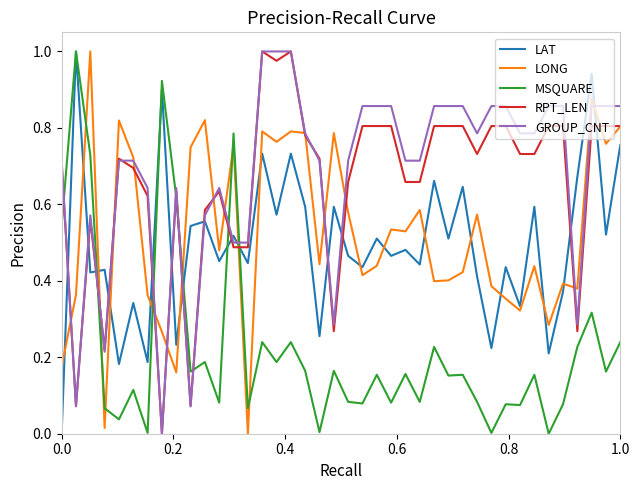

After their last crossing, which series has the higher values: LAT or LONG?

LONG